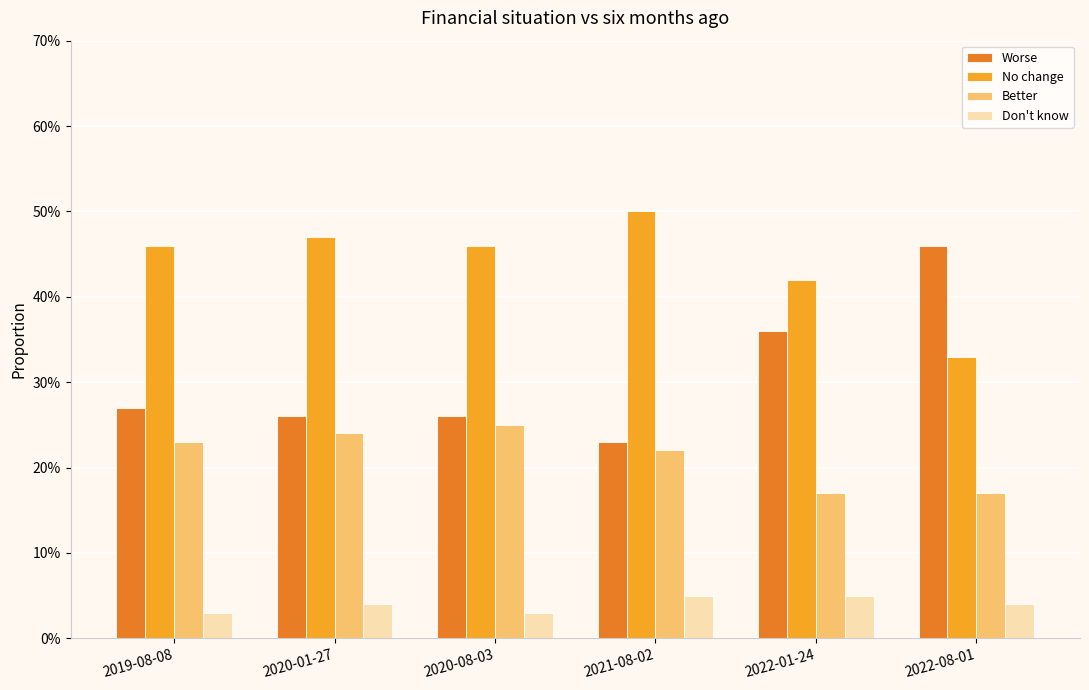

The value of Don't know at 2022-01-24 is 0.1. True or false?

True